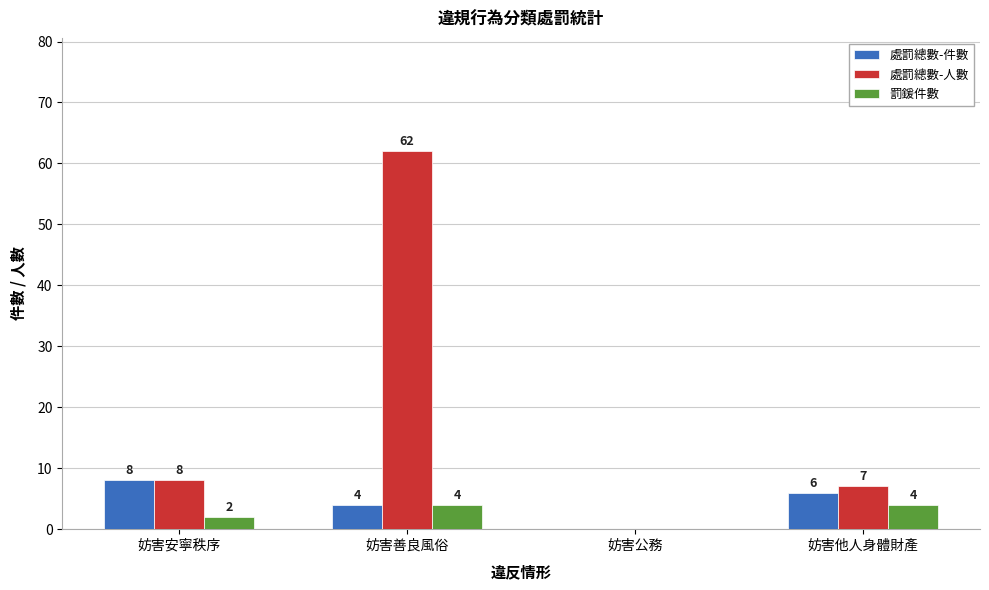

What is the sum of the 處罰總數-人數 values at 妨害他人身體財產 and 妨害安寧秩序?

15